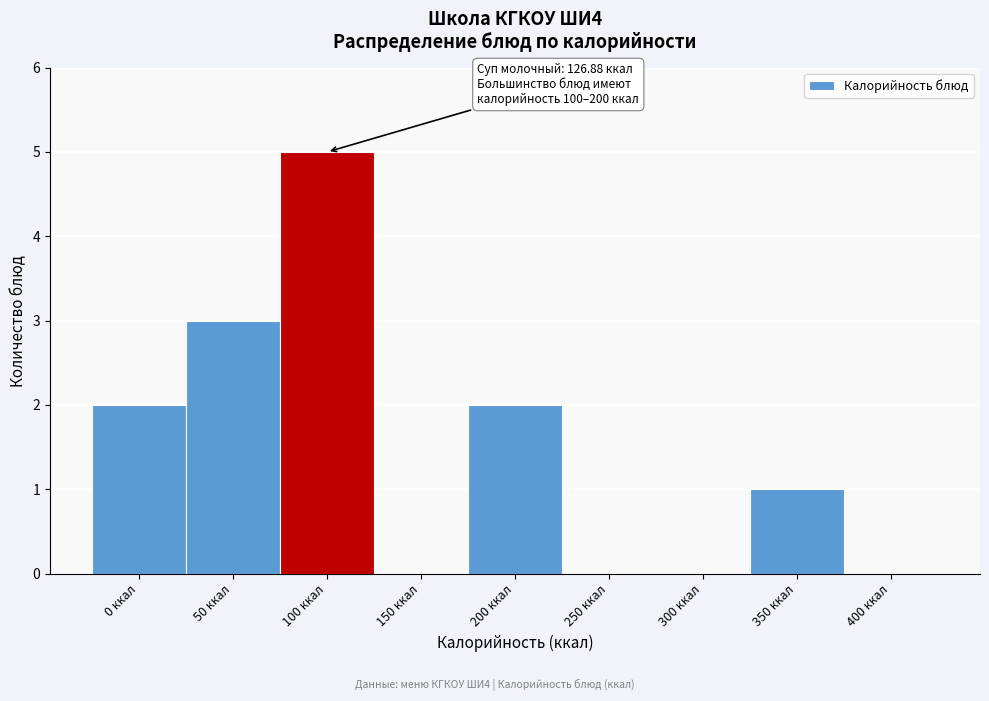

Reading left to right, extract all data points from this chart.

0 ккал=2	50 ккал=3	100 ккал=5	150 ккал=0	200 ккал=2	250 ккал=0	300 ккал=0	350 ккал=1	400 ккал=0